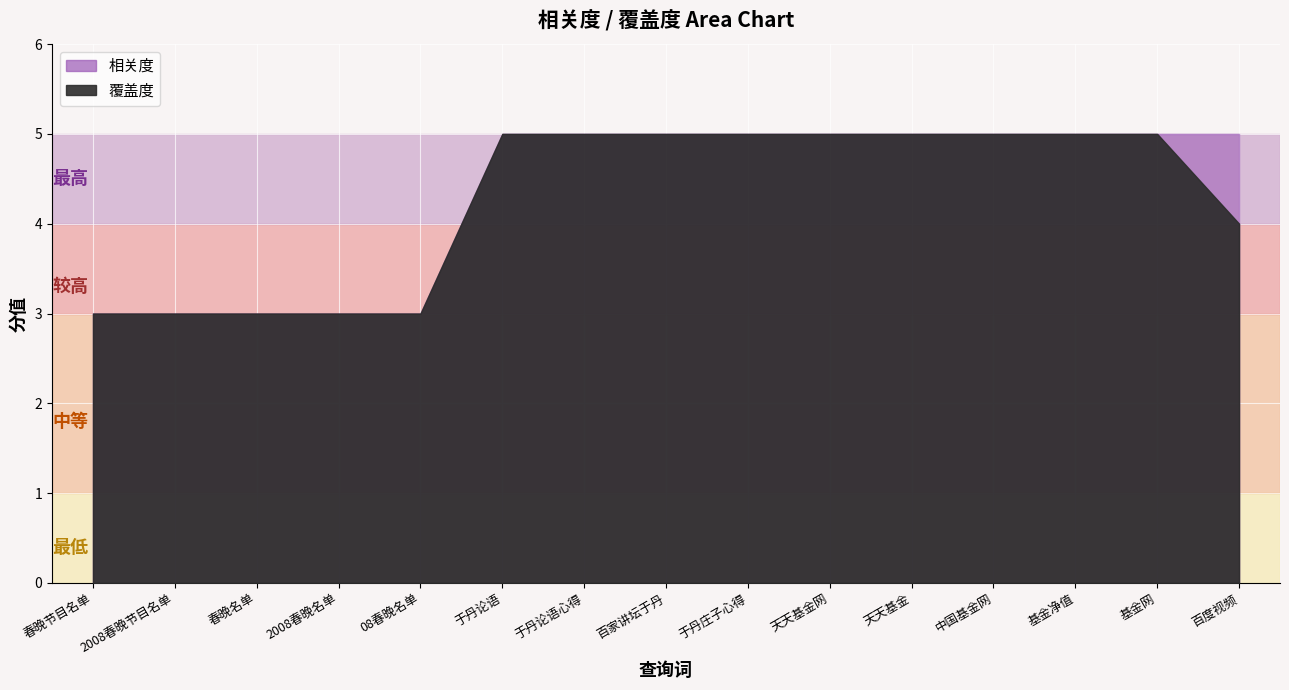

At which category is the sum across all series the highest?

于丹论语